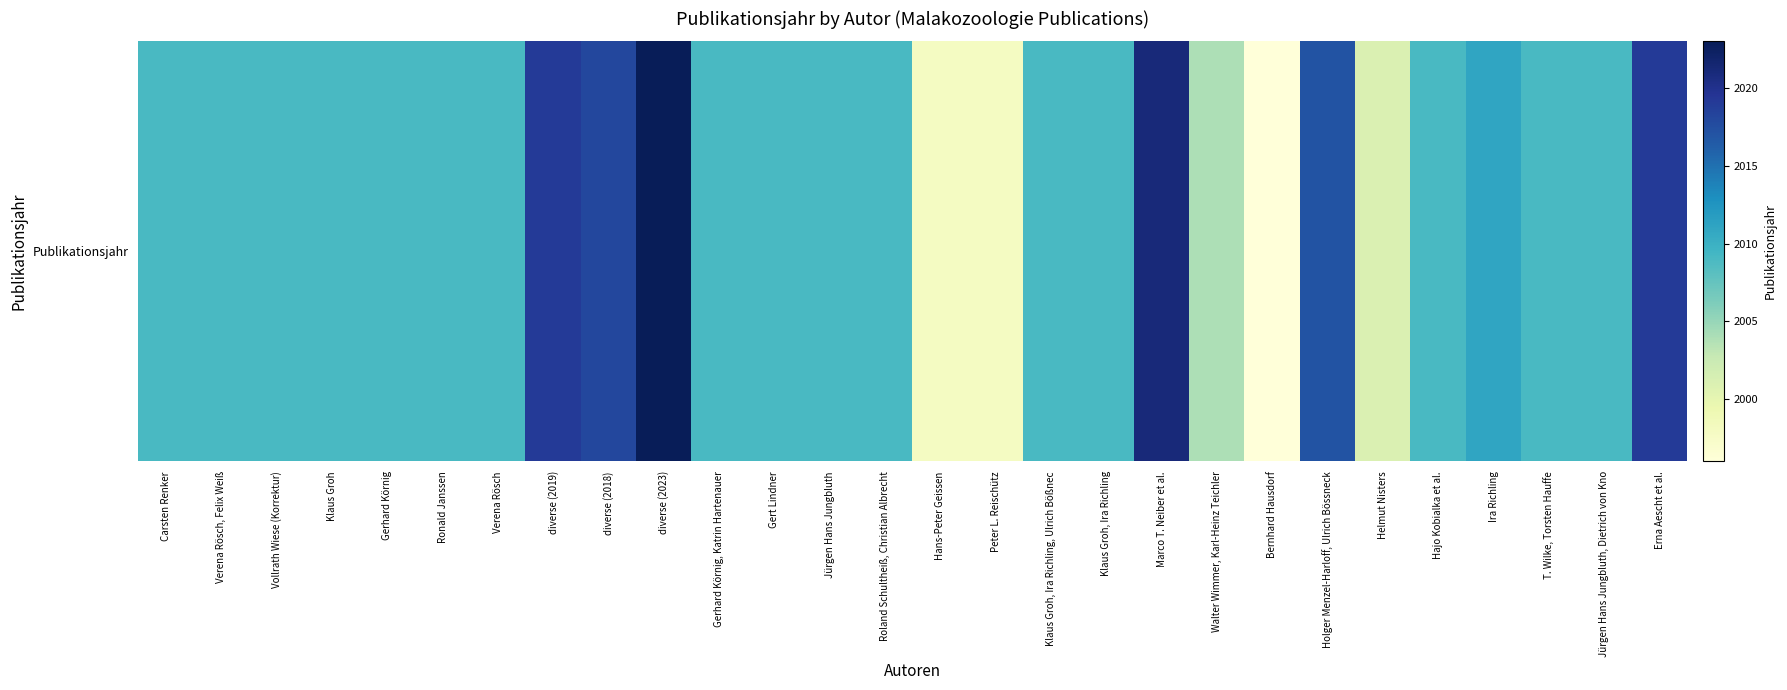

At which label is the value closest to 2009?

Carsten Renker